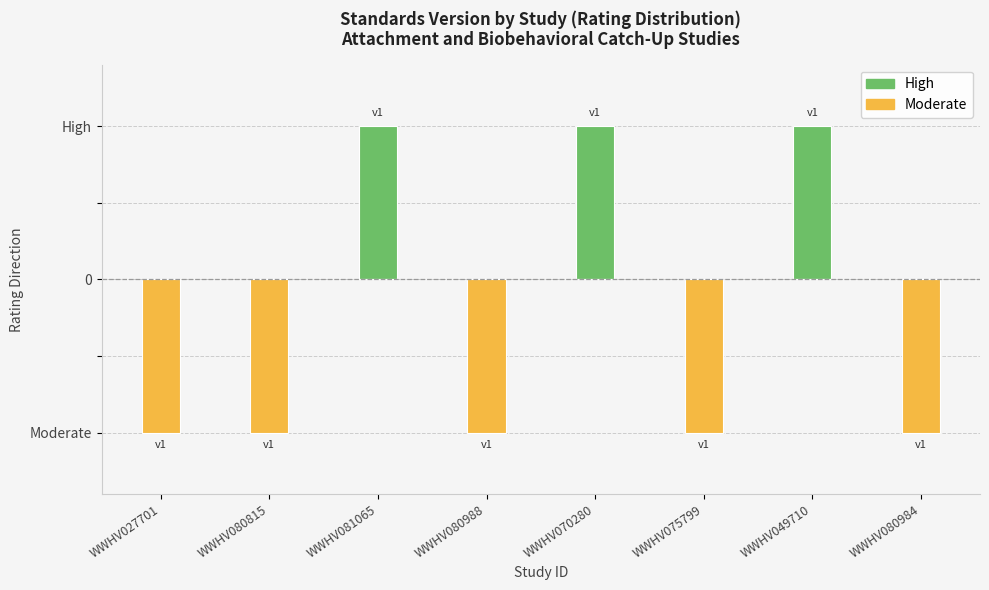

What is the approximate value of Moderate at WWHV075799?

-1